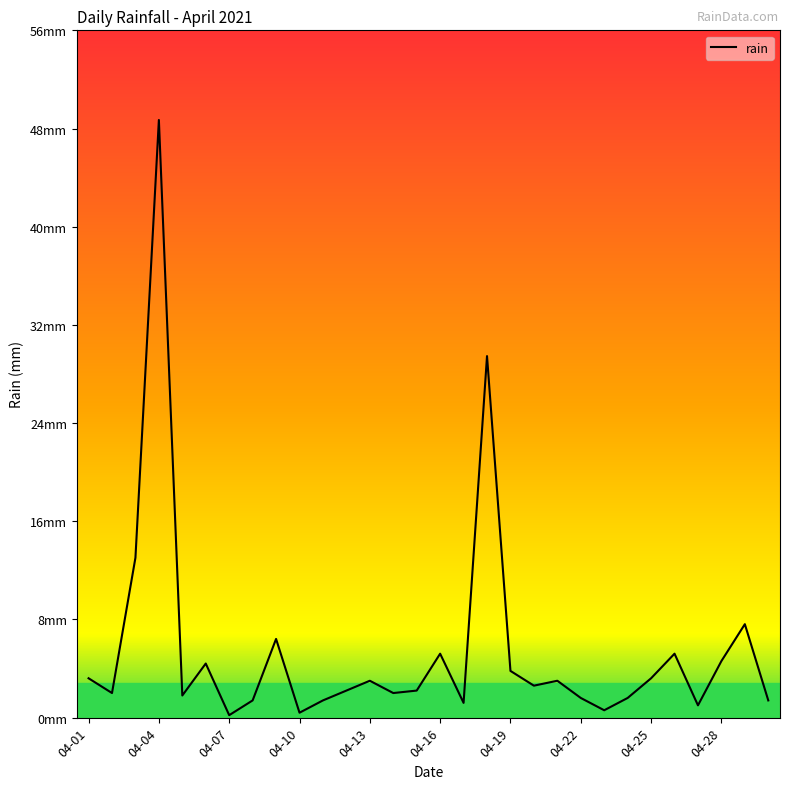

Does the chart have visible grid lines?

No